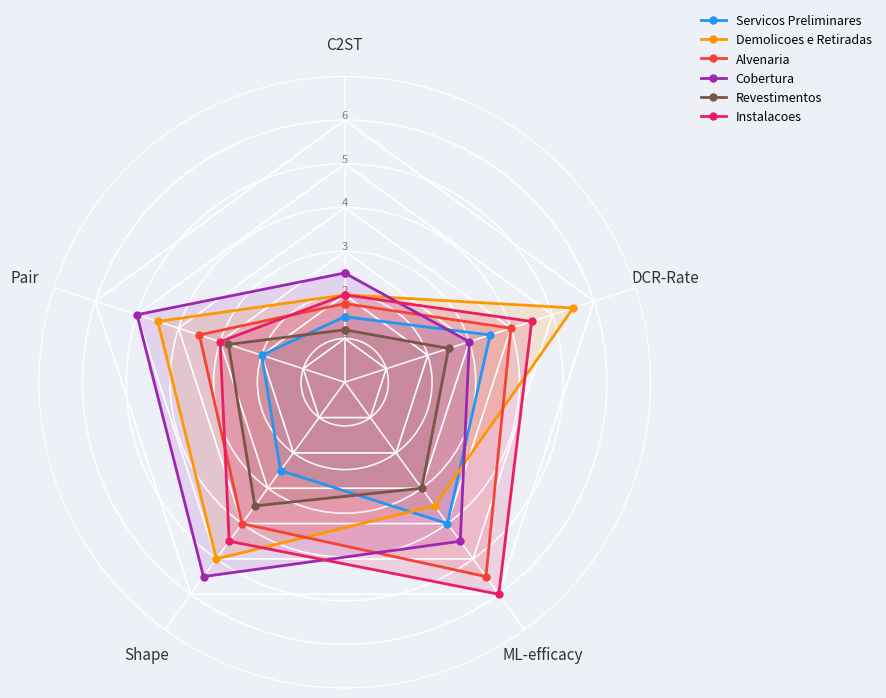

What are all the series names shown in the legend?

Servicos Preliminares, Demolicoes e Retiradas, Alvenaria, Cobertura, Revestimentos, Instalacoes